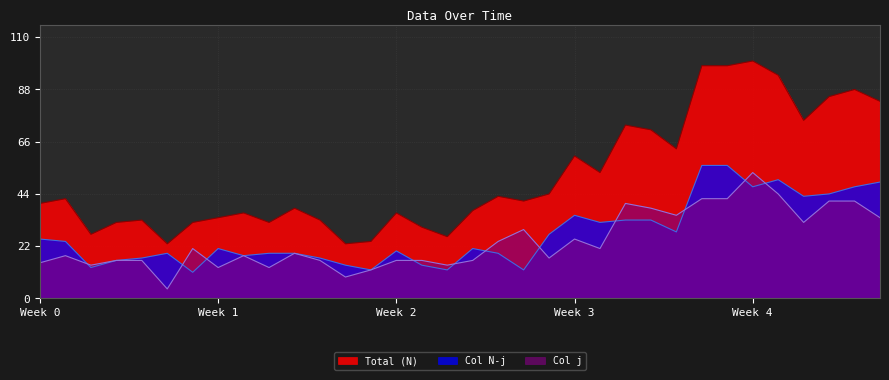

How many values in the Col N-j series exceed 21?

16